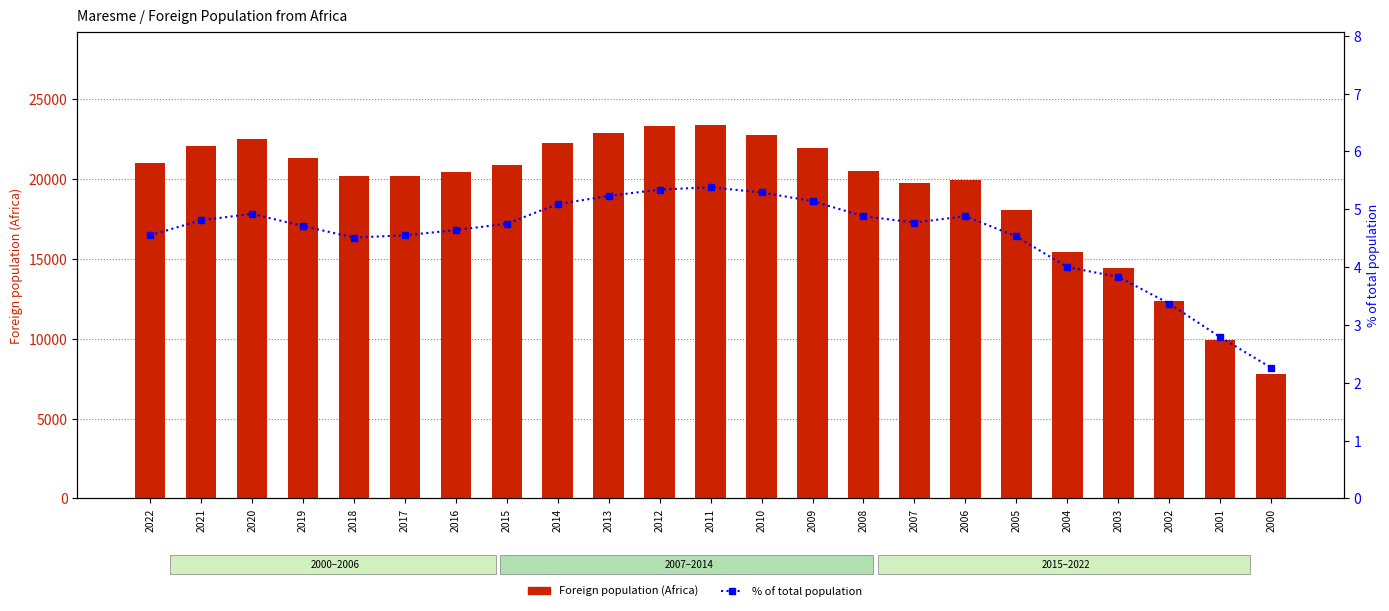

At which category is the sum across all series the highest?

2011